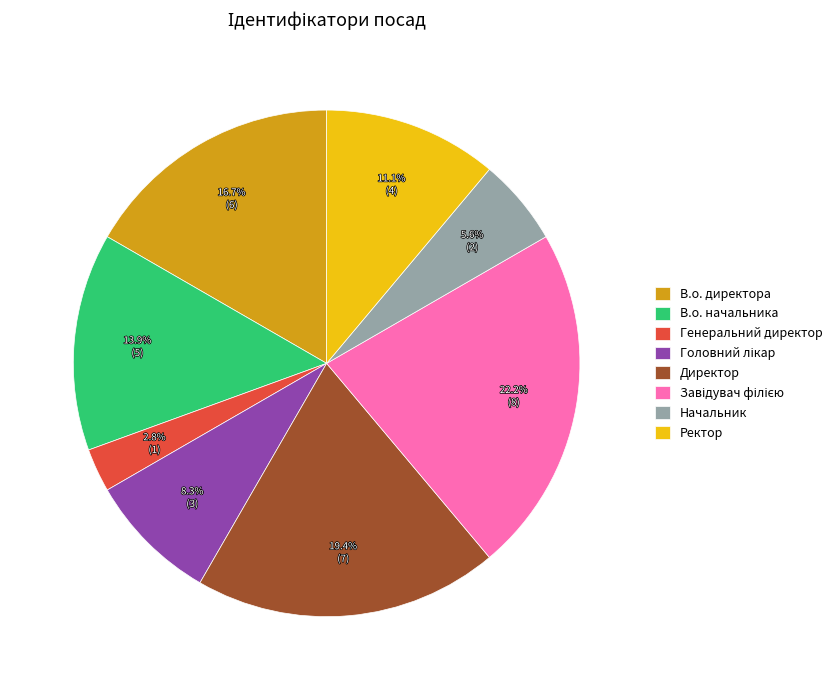

Which has a higher value, Директор or В.о. директора?

Директор